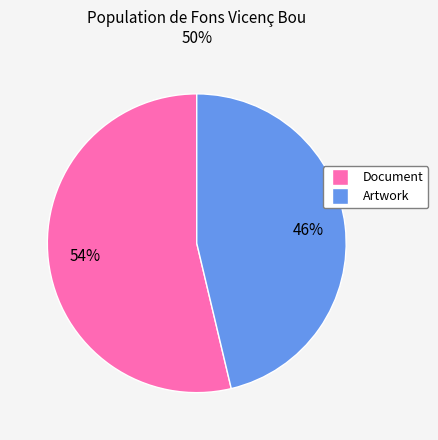

To the nearest percent, what is the average slice percentage?

50%